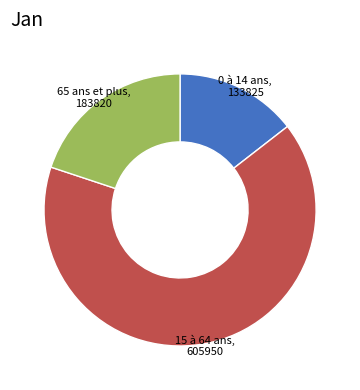

Do 0 à 14 ans and 65 ans et plus together represent more than half of the pie?

No